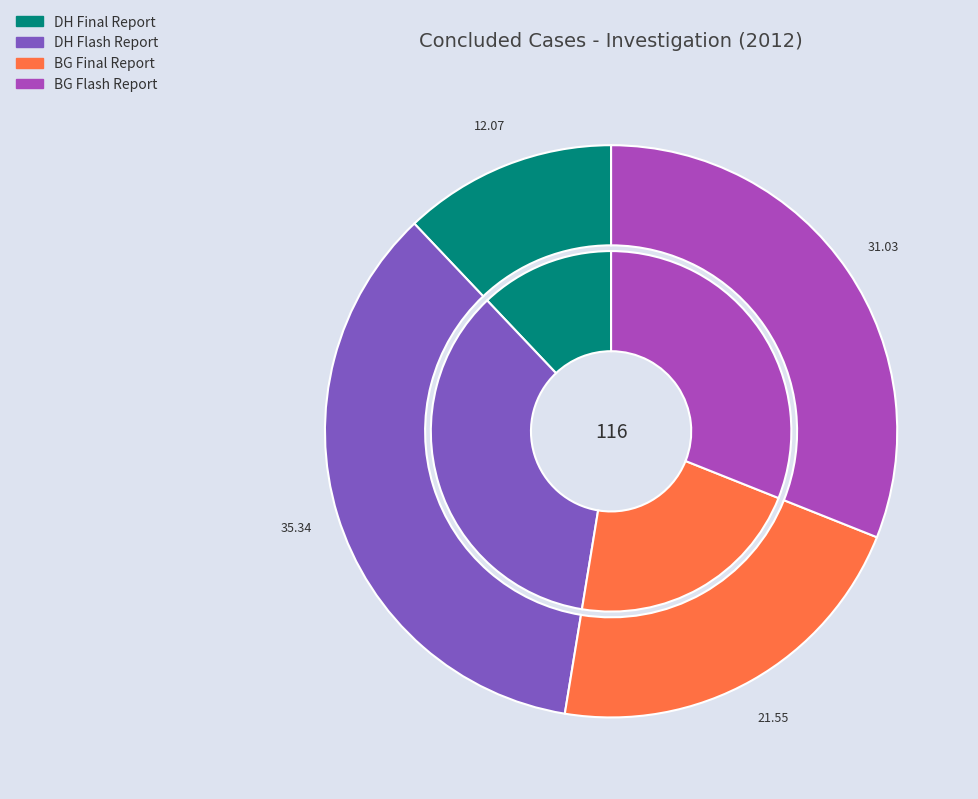

How much of the chart is everything except BG Final Report?

78.4%